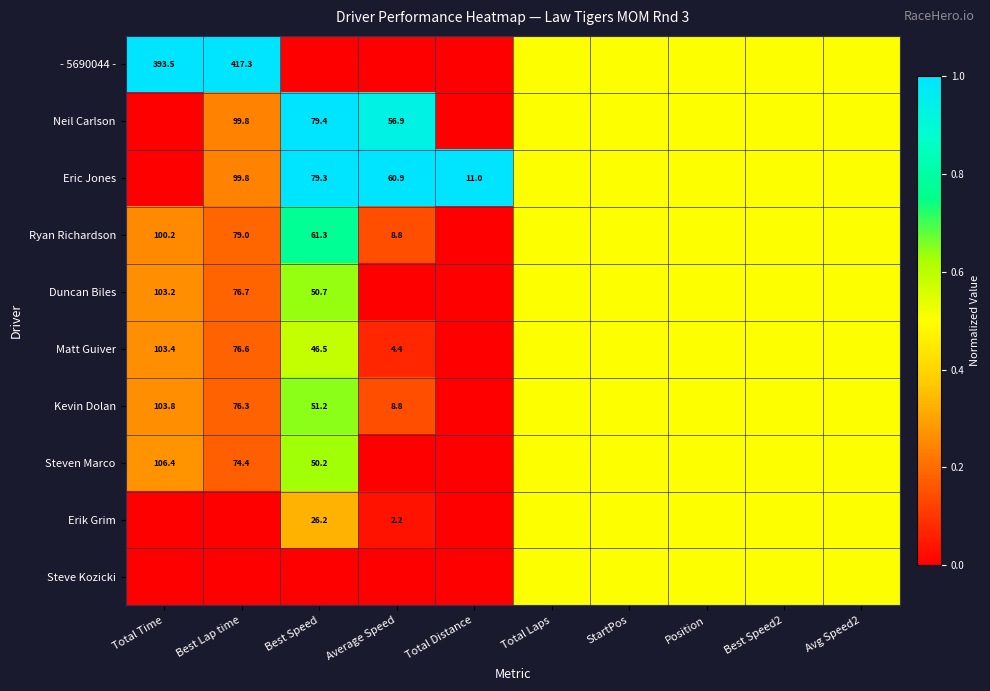

The value of Steven Marco at Total Time is 183.4. True or false?

False